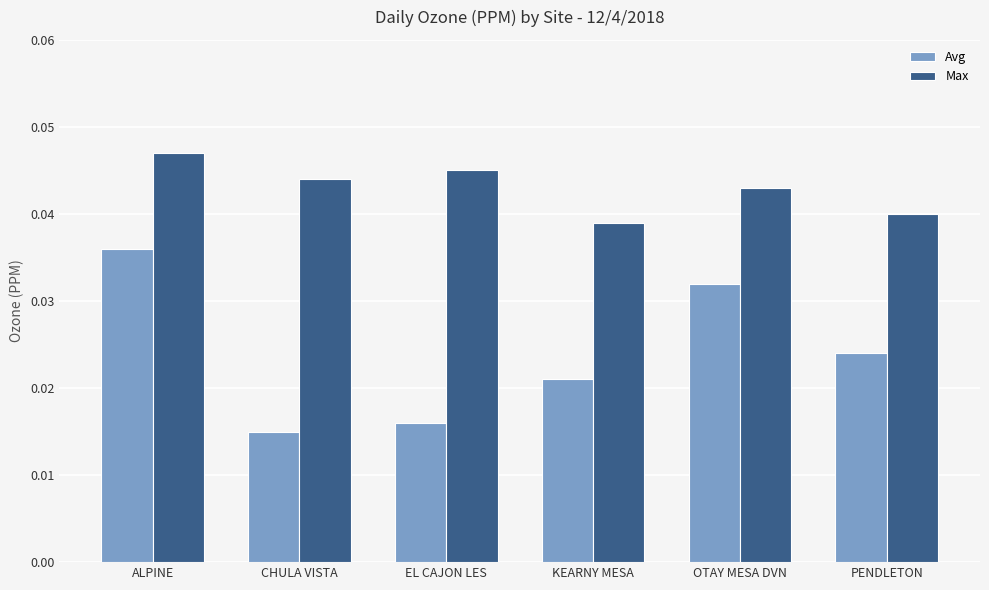

Which series has the largest range (max minus min)?

Avg